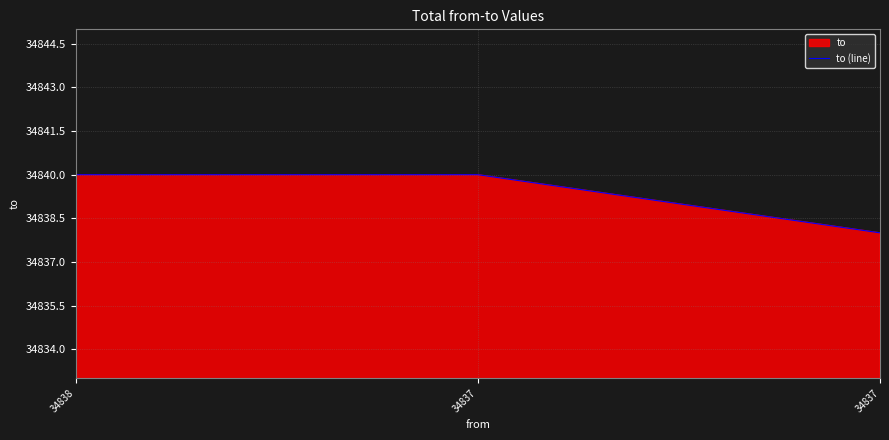

Rank the categories by value from highest to lowest.

34838, 34837, 34837